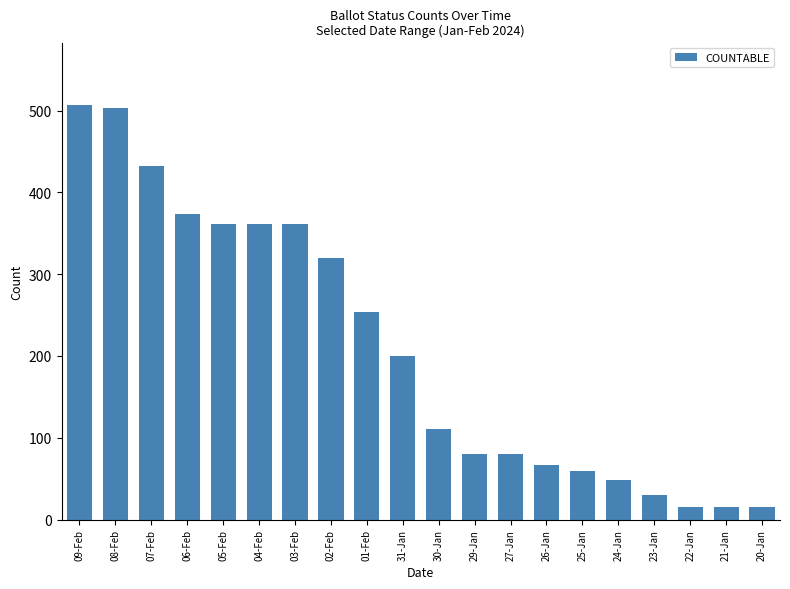

What is the maximum value shown in the chart?

507